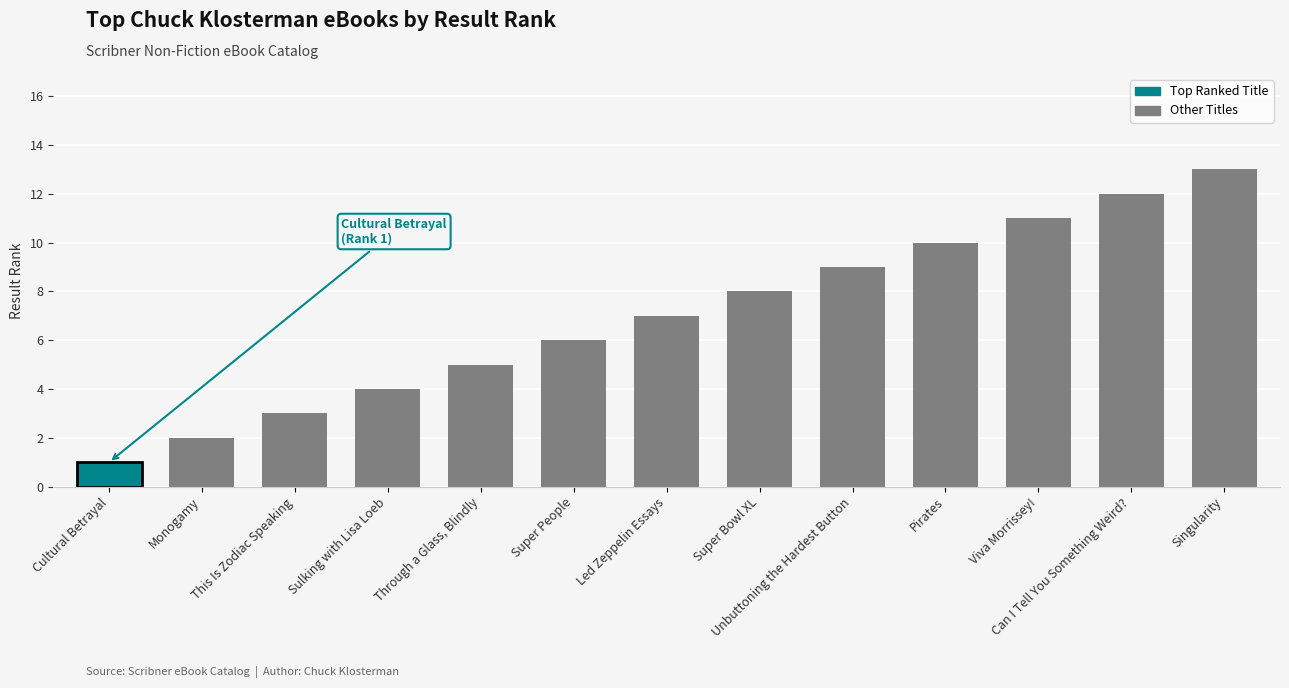

Which has a higher value, This Is Zodiac Speaking or Viva Morrissey!?

Viva Morrissey!